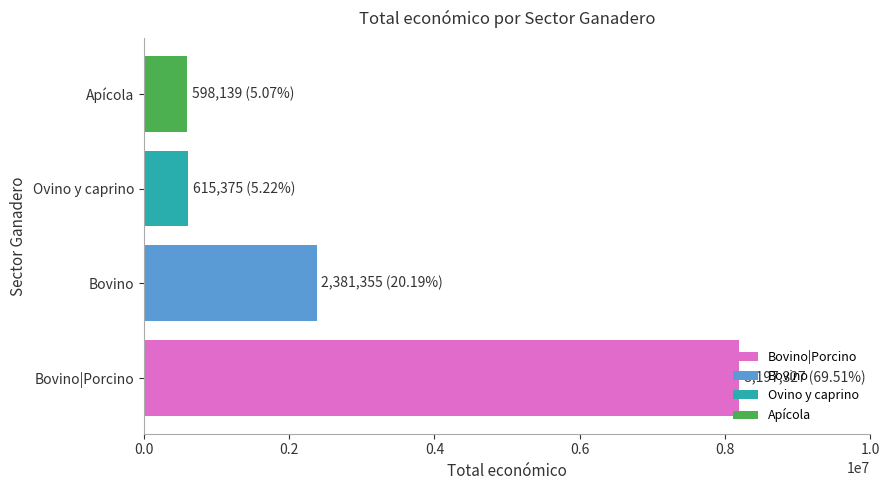

What is the smallest value displayed?

598139